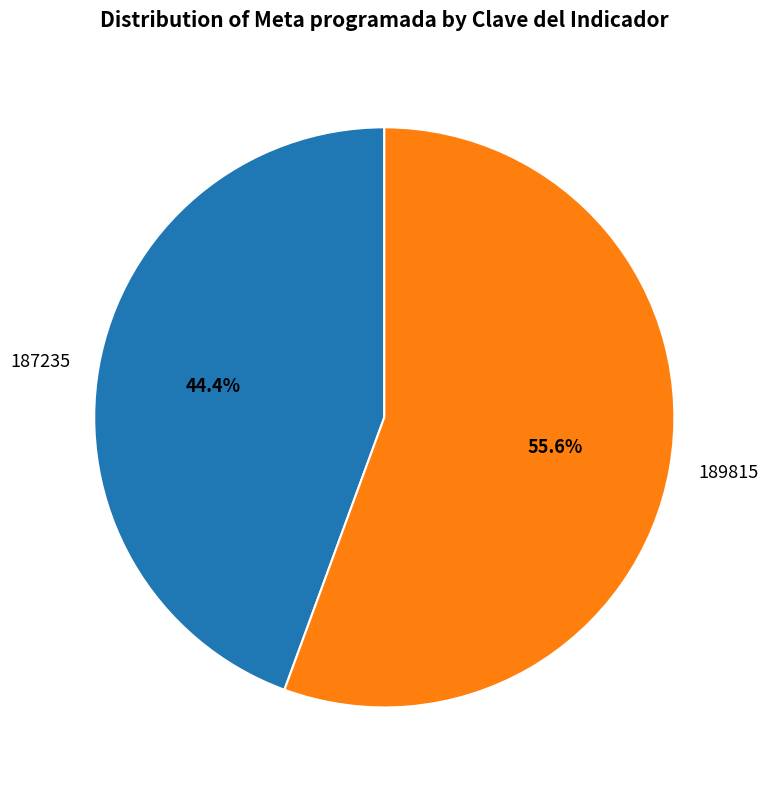

Is 189815 the majority of the pie?

Yes